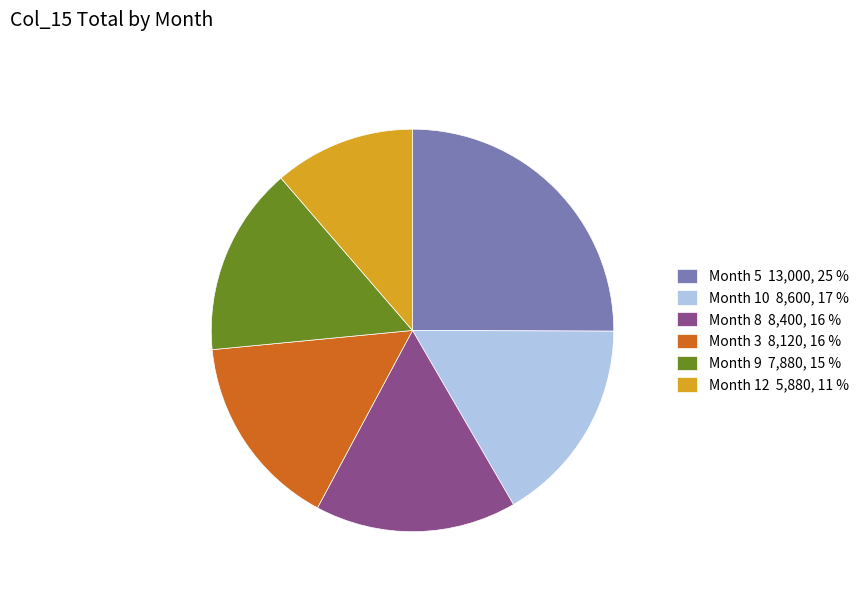

Is there any slice that represents more than half of the pie?

No